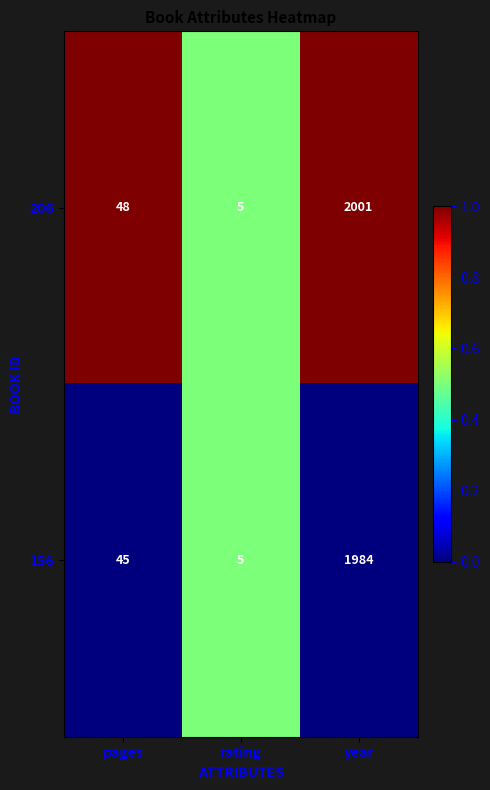

True or false: 206 has a value of 5 at rating.

True